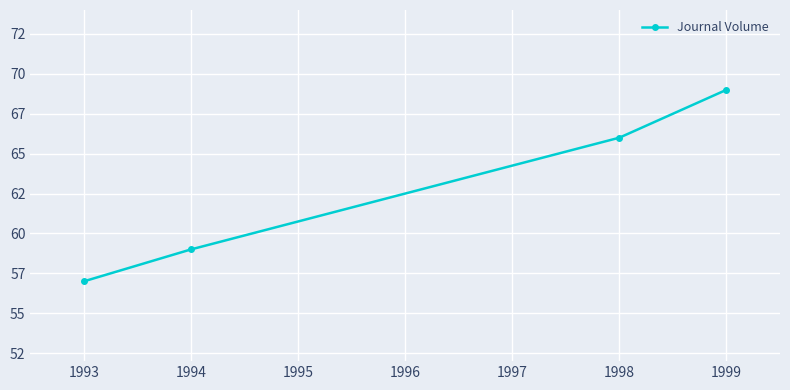

Does the chart display data point markers on the line(s)?

Yes